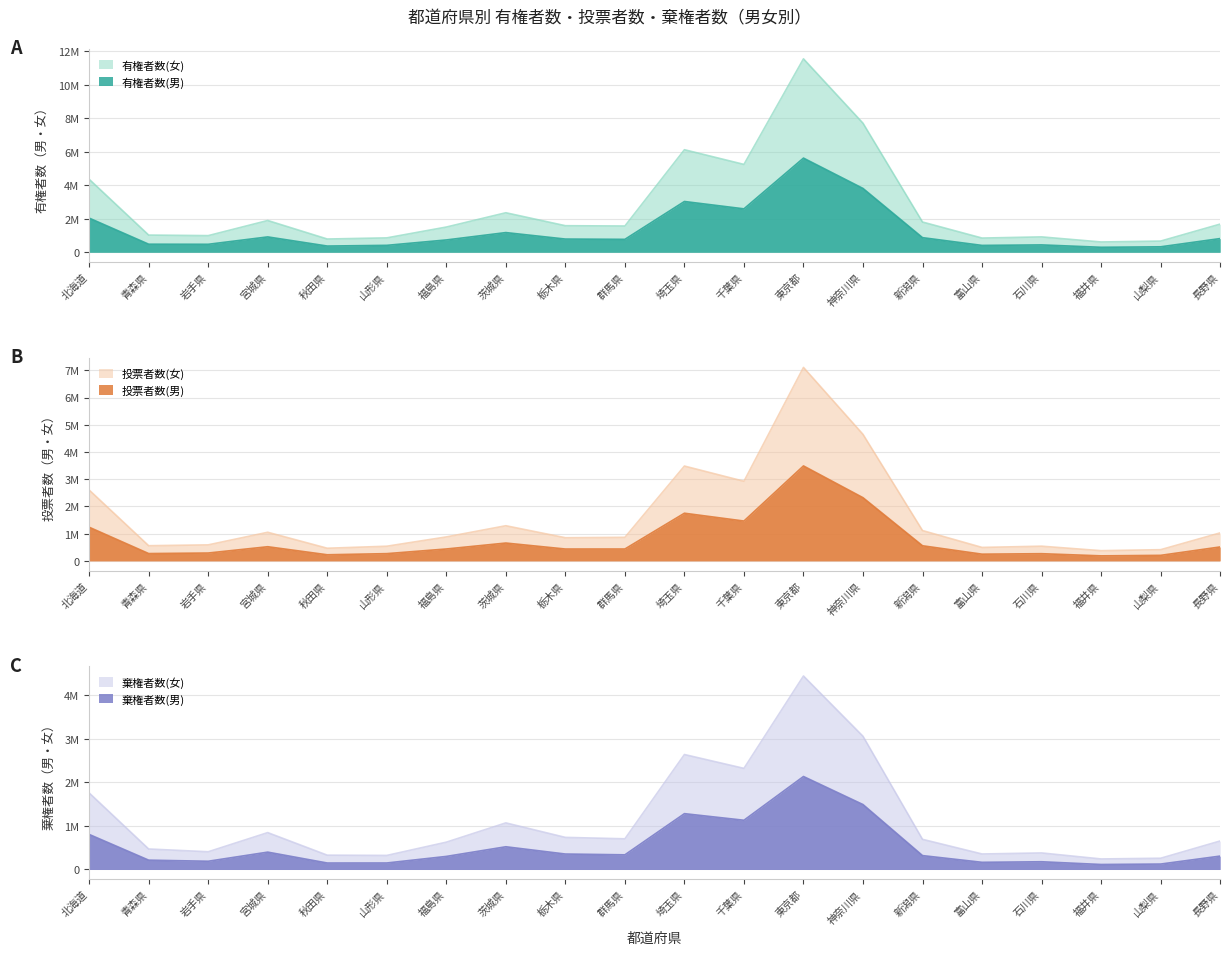

Where is the first local maximum for 棄権者数(女)?

宮城県